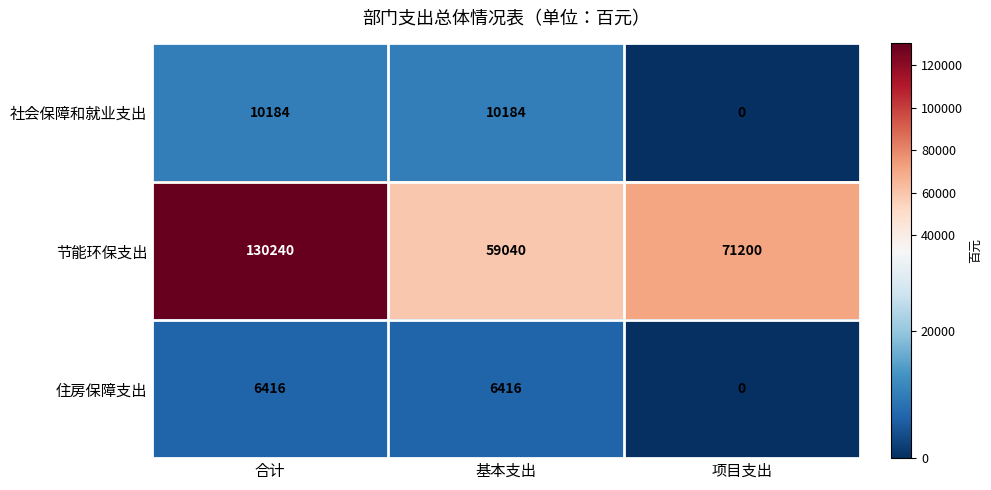

The 节能环保支出 series shows 59040 at 基本支出. True or false?

True